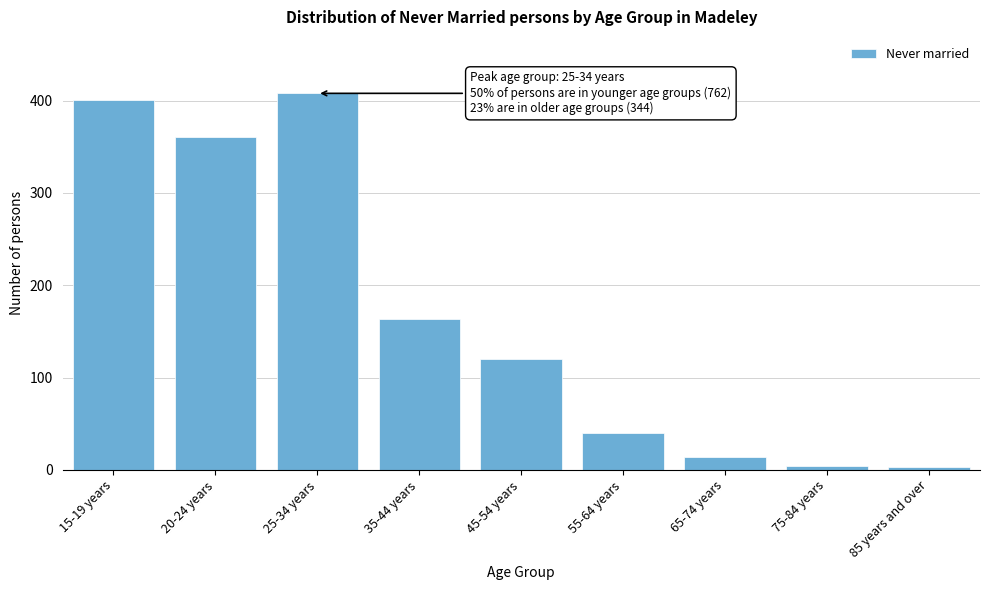

Approximately how many times larger is the value at 15-19 years compared to 65-74 years?

28.6